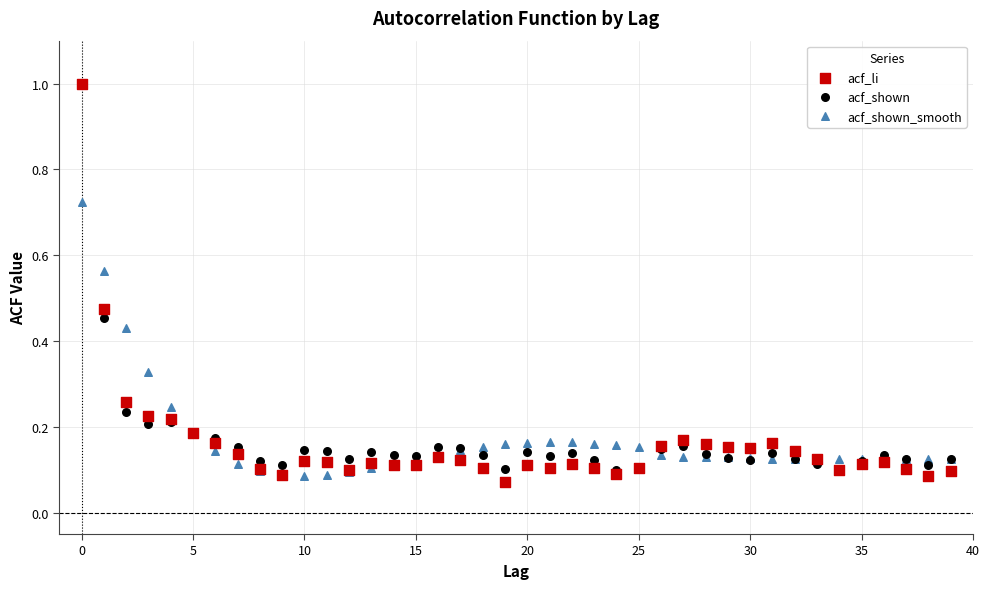

What are all the series names shown in the legend?

acf_li, acf_shown, acf_shown_smooth